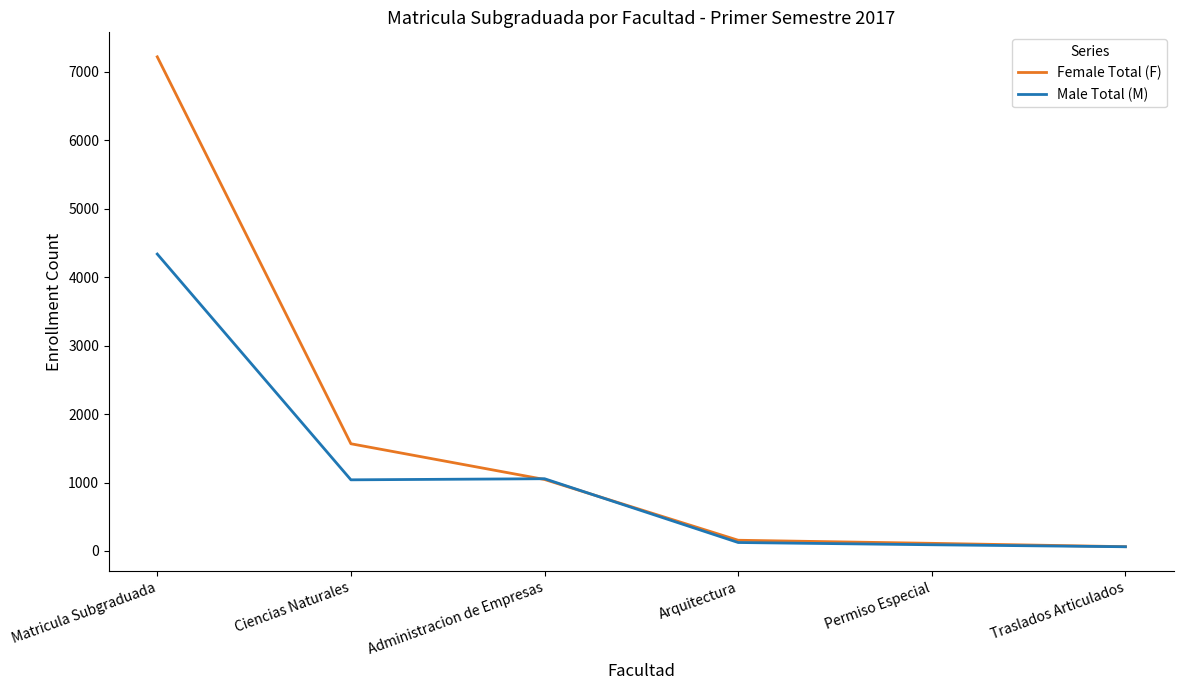

At which category is the sum across all series the highest?

Matricula Subgraduada